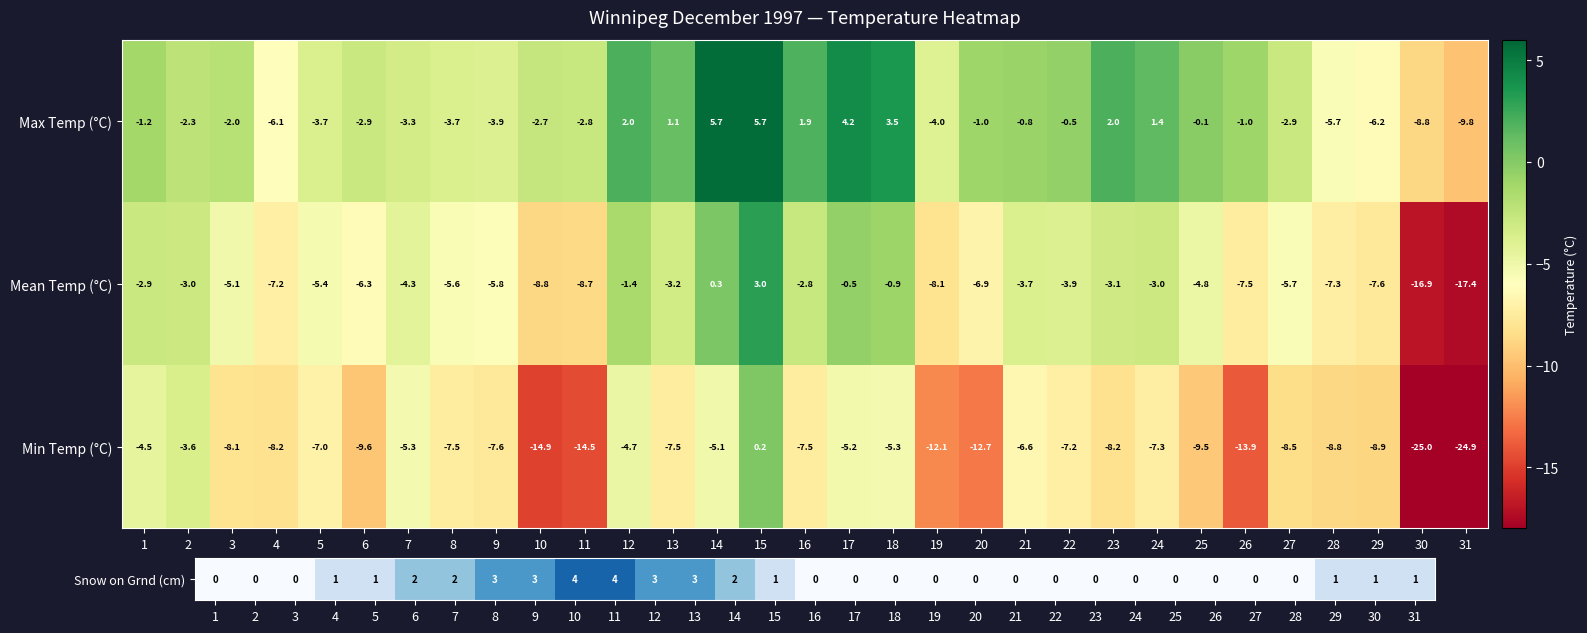

What is the lowest value of the Mean Temp (°C) series?

-17.4